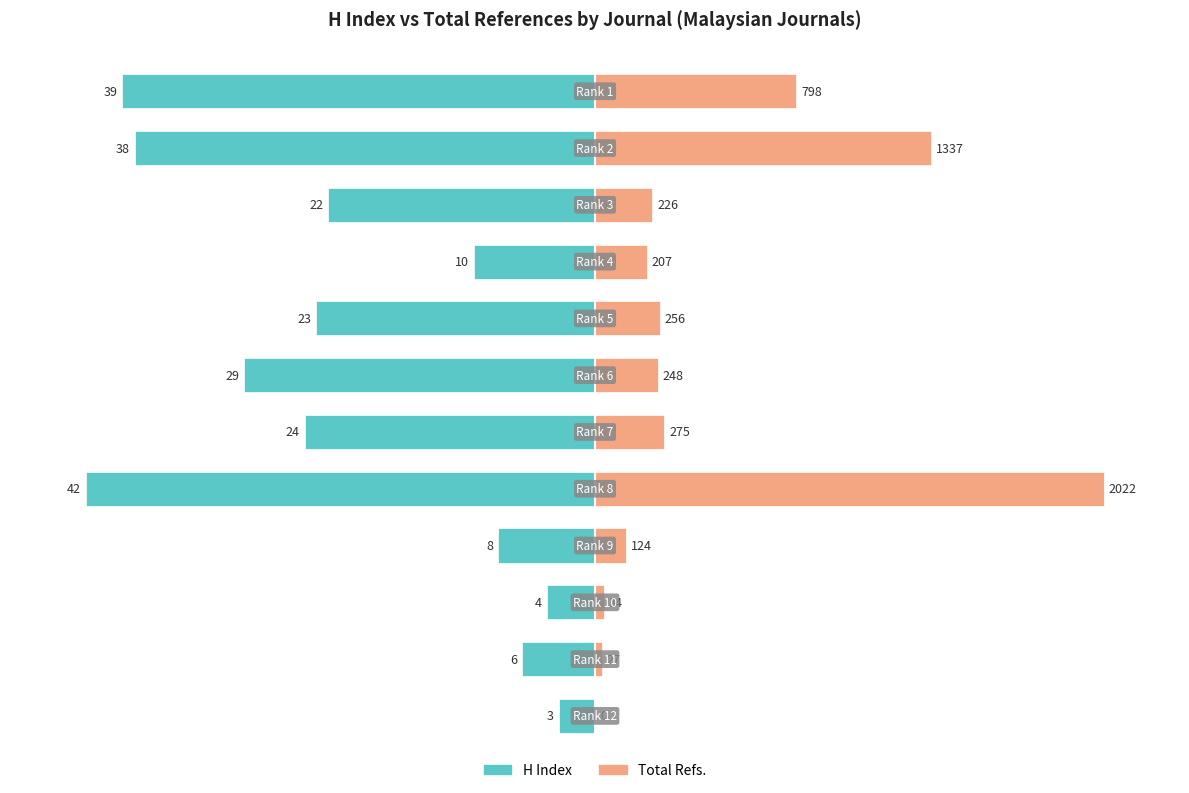

True or false: H Index (scaled) has a value of -12.7 at 9.

False